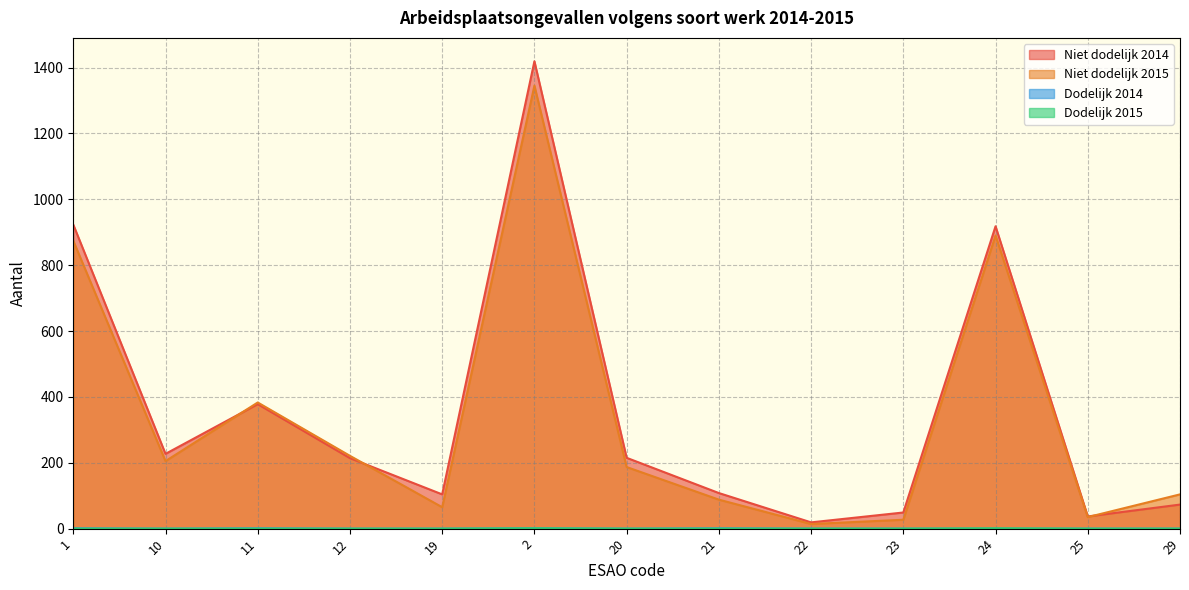

At which category does the chart reach its peak across all series?

2